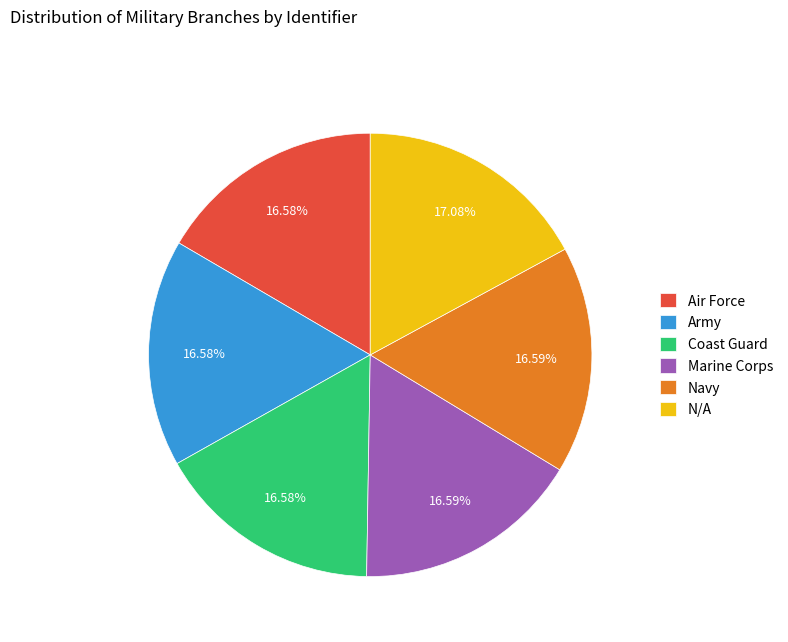

Count the number of slices in the pie.

6